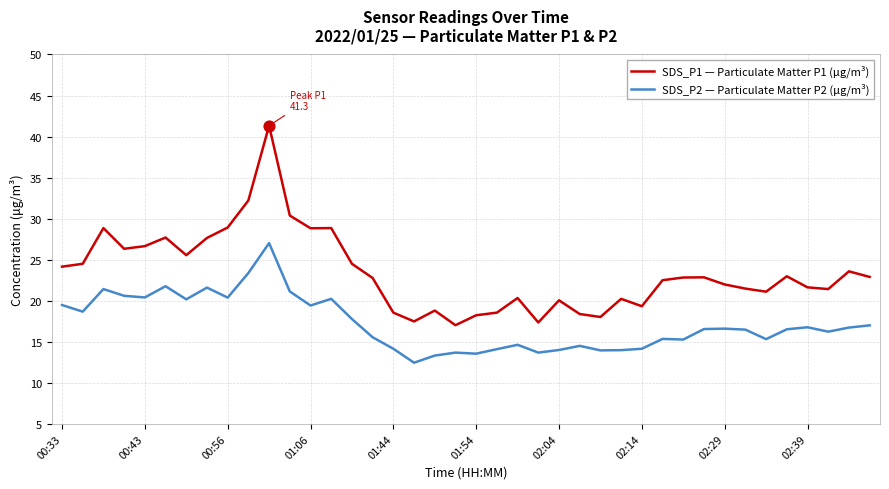

Which series has the largest total across all categories?

SDS_P1 — Particulate Matter P1 (μg/m³)